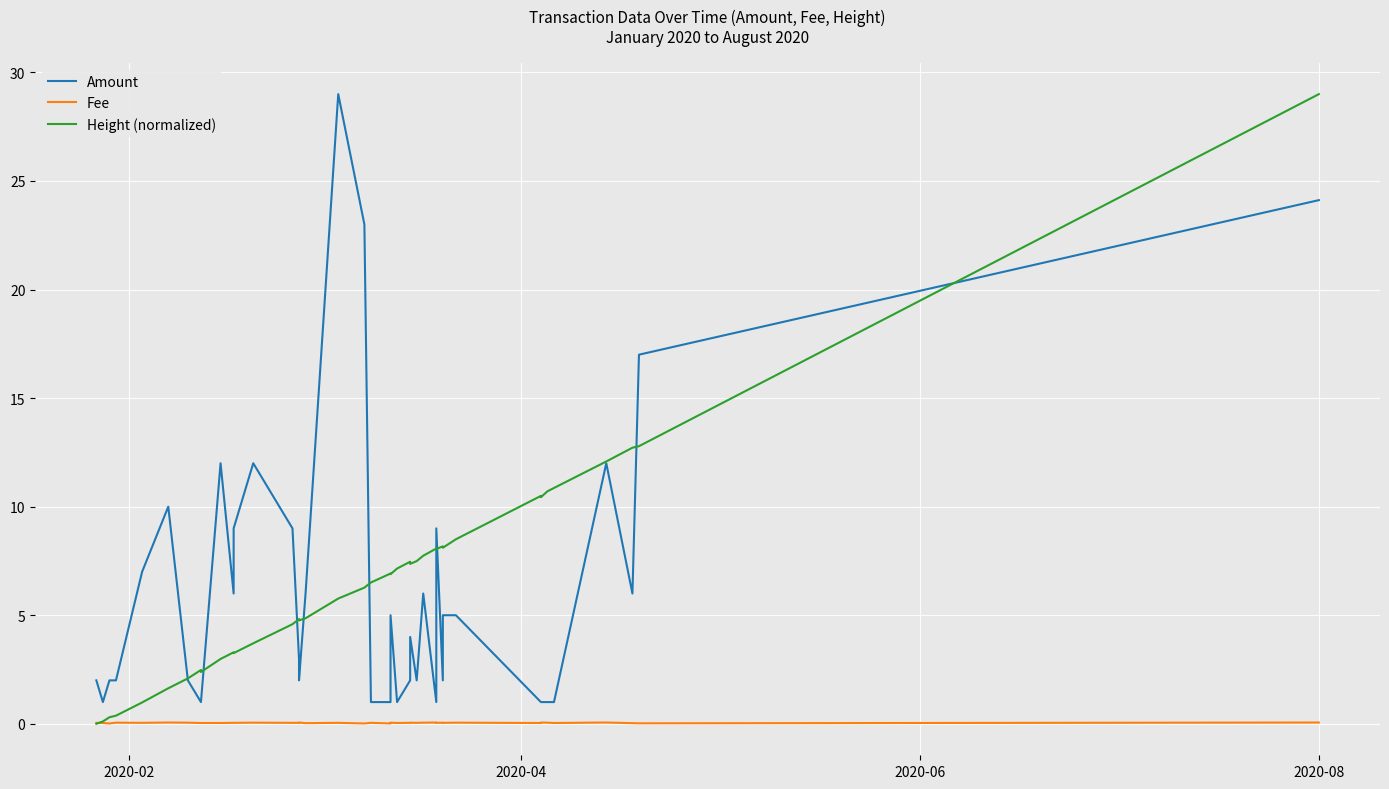

Count the number of data series in this chart.

3